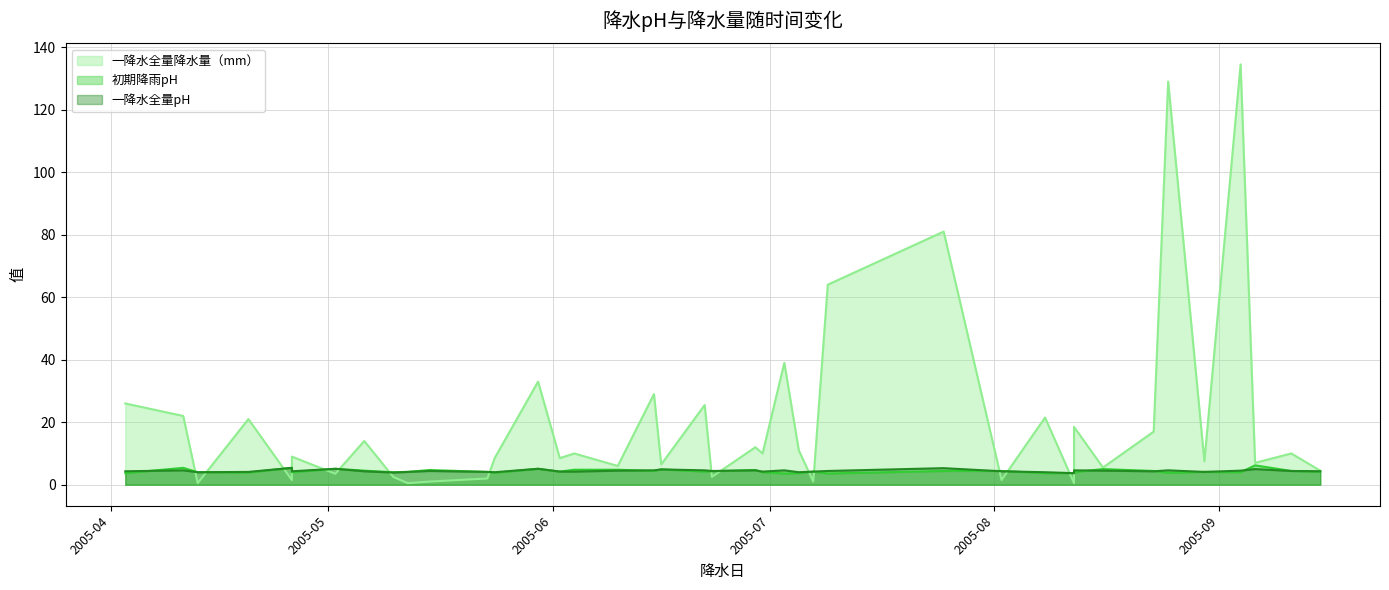

Reading right to left, list all the values displayed in this chart.

一降水全量降水量（mm）: 4.5	10.0	7.0	134.5	7.5	129.0	17.0	5.5	18.5	0.5	21.5	1.5	81.0	64.0	1.0	11.0	39.0	10.0	12.0	2.5	25.5	6.5	29.0	6.0	10.0	8.5	33.0	8.5	2.0	1.0	0.5	2.5	14.0	3.5	9.0	1.5	21.0	0.5	22.0	26.0
初期降雨pH: 4.2	4.4	6.2	4.0	4.1	3.8	4.4	5.0	4.0	3.7	3.7	4.4	4.4	3.6	4.2	3.7	3.6	4.0	4.7	4.3	4.2	4.9	4.4	4.8	4.8	4.2	5.1	3.8	4.1	4.7	4.1	4.0	4.5	5.1	4.0	5.4	3.9	4.0	5.4	3.7
一降水全量pH: 4.3	4.4	5.0	4.5	4.1	4.6	4.3	4.5	4.6	3.7	4.0	4.3	5.3	4.4	4.2	4.0	4.6	4.2	4.6	4.4	4.6	4.9	4.6	4.5	4.2	4.2	5.1	4.0	4.1	4.4	4.1	3.9	4.3	5.1	4.3	5.4	4.1	4.0	4.6	4.3